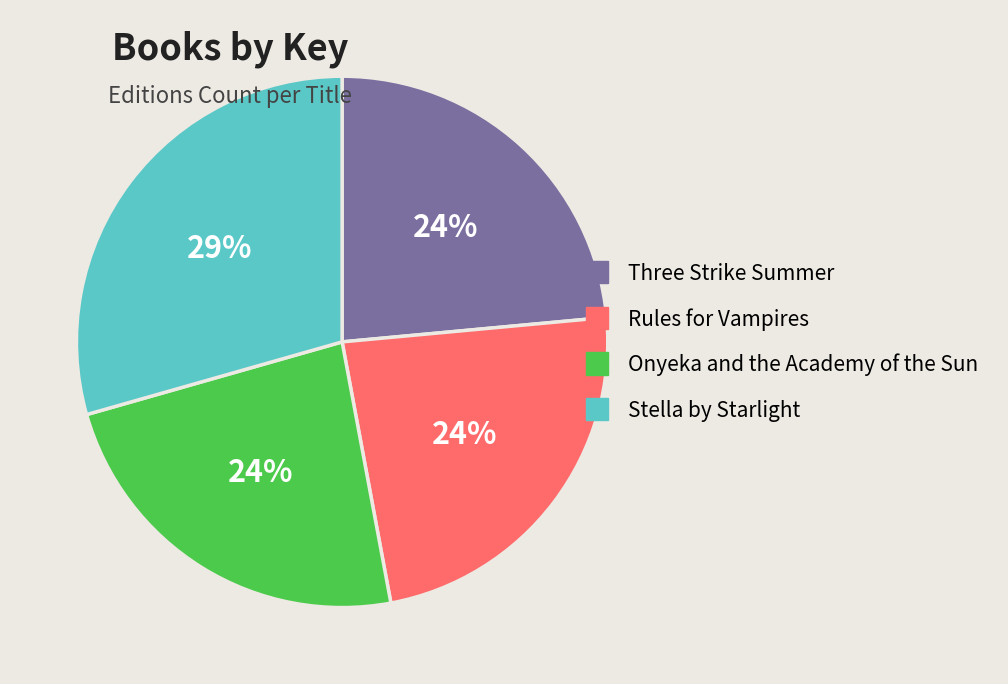

What is the ratio of the value at Onyeka and the Academy of the Sun to the value at Stella by Starlight?

0.8